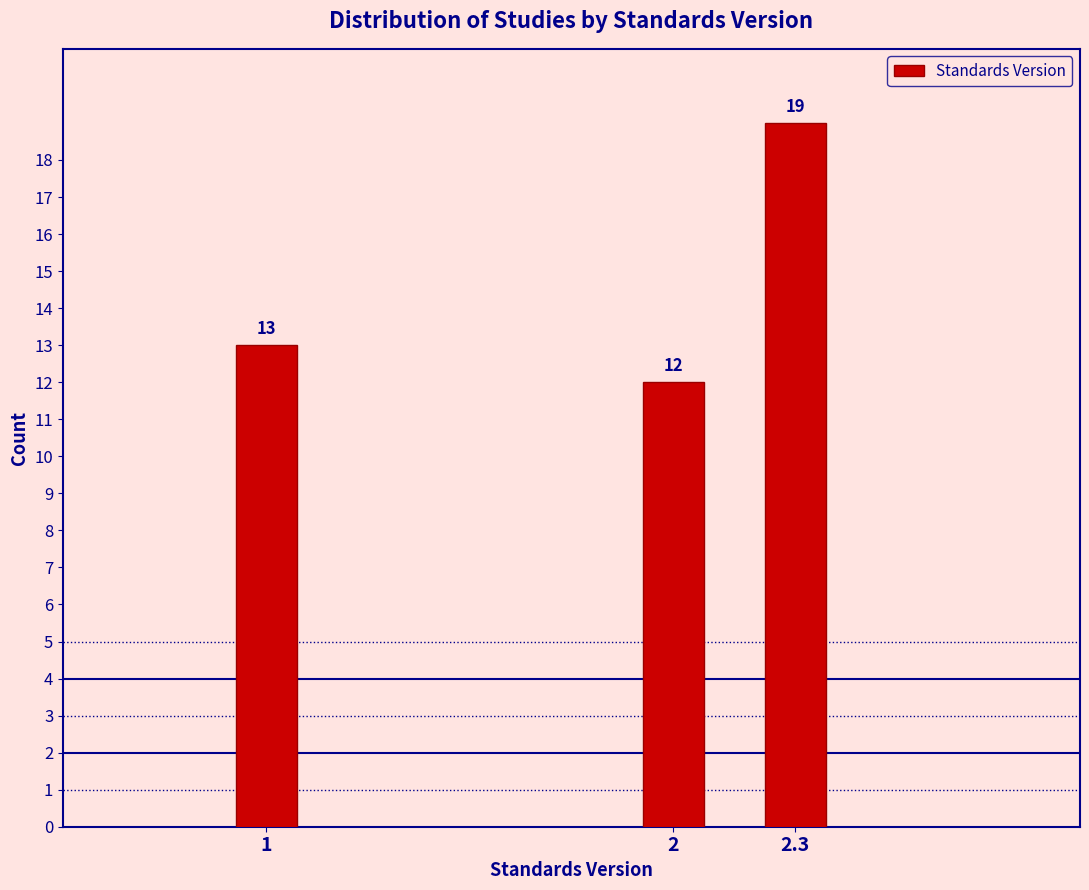

Reading right to left, list all the values displayed in this chart.

2.3=19	2=12	1=13